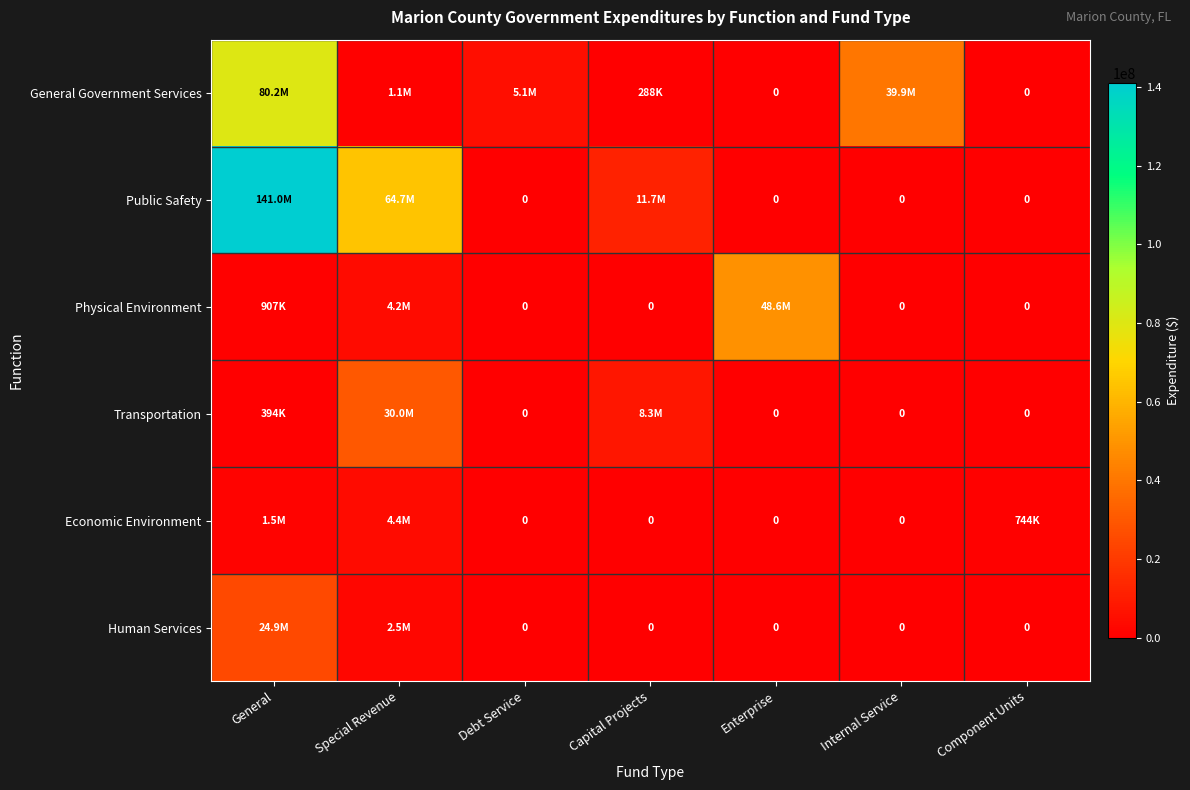

How many values in the General Government Services series are below 1071376?

3